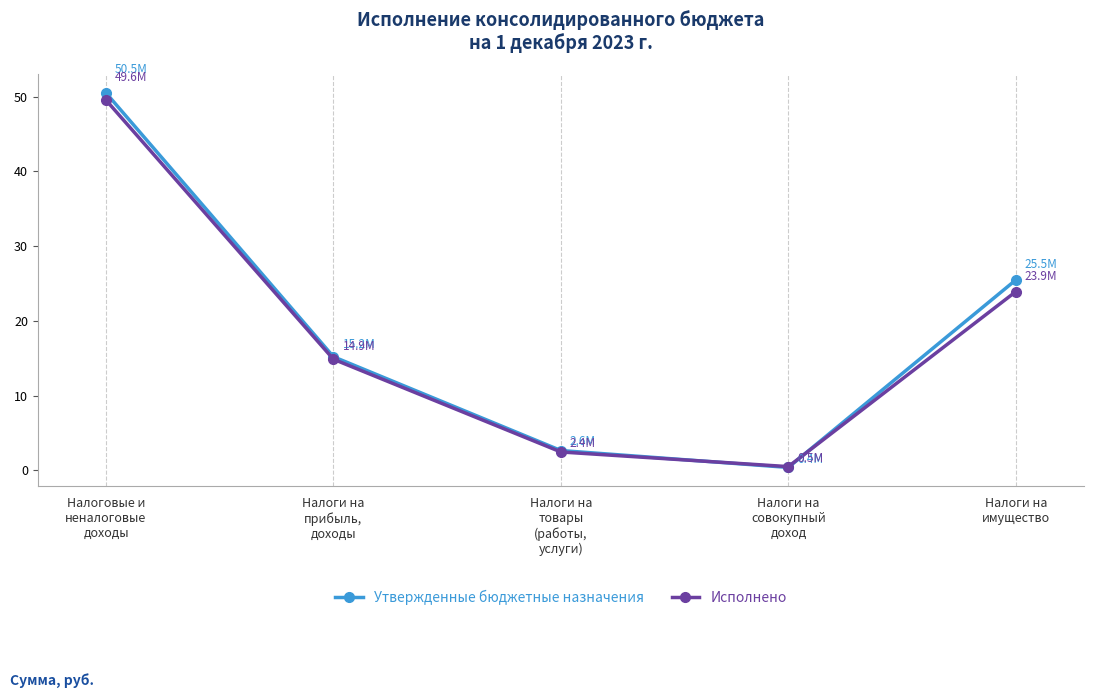

What is the average value of the Исполнено series?

18.2